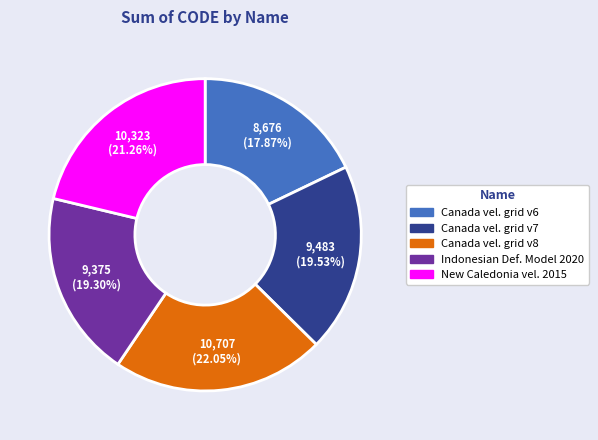

Does any single category account for the majority?

No